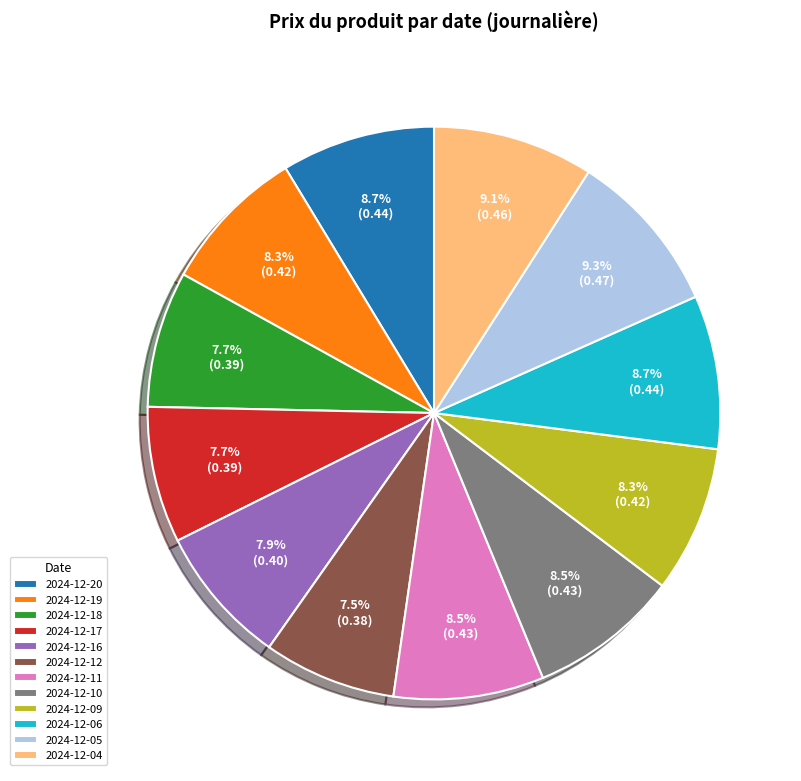

To the nearest percent, what is the difference between the 2024-12-06 and 2024-12-17 slice percentages?

1%